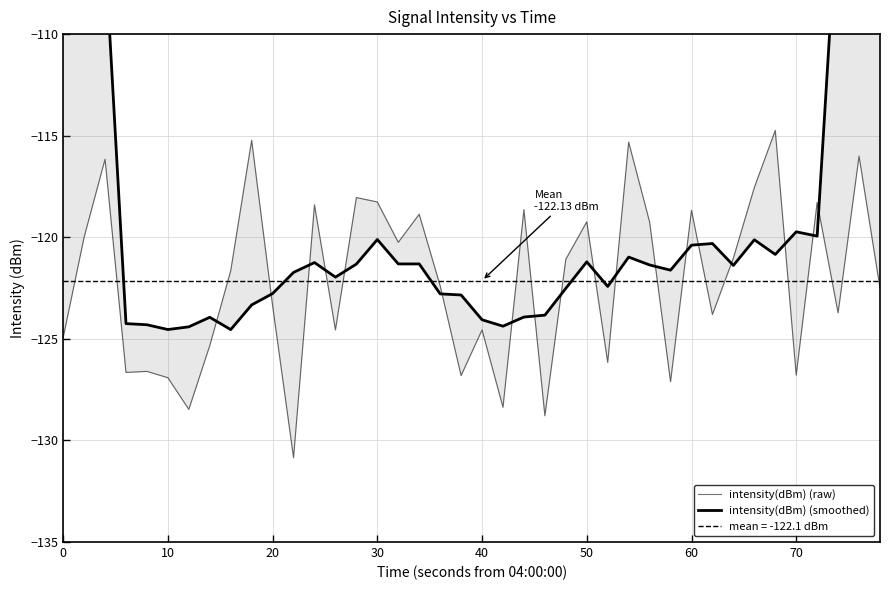

How many categories are shown in the chart?

40